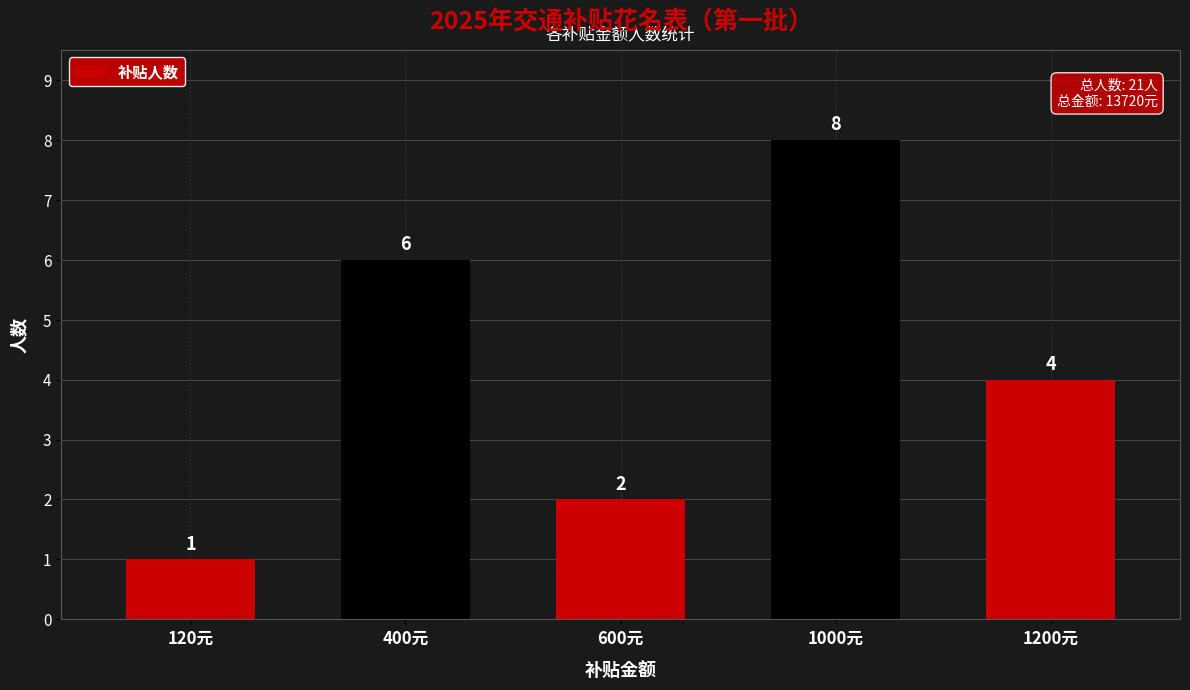

At which category does the chart reach its peak across all series?

1000元